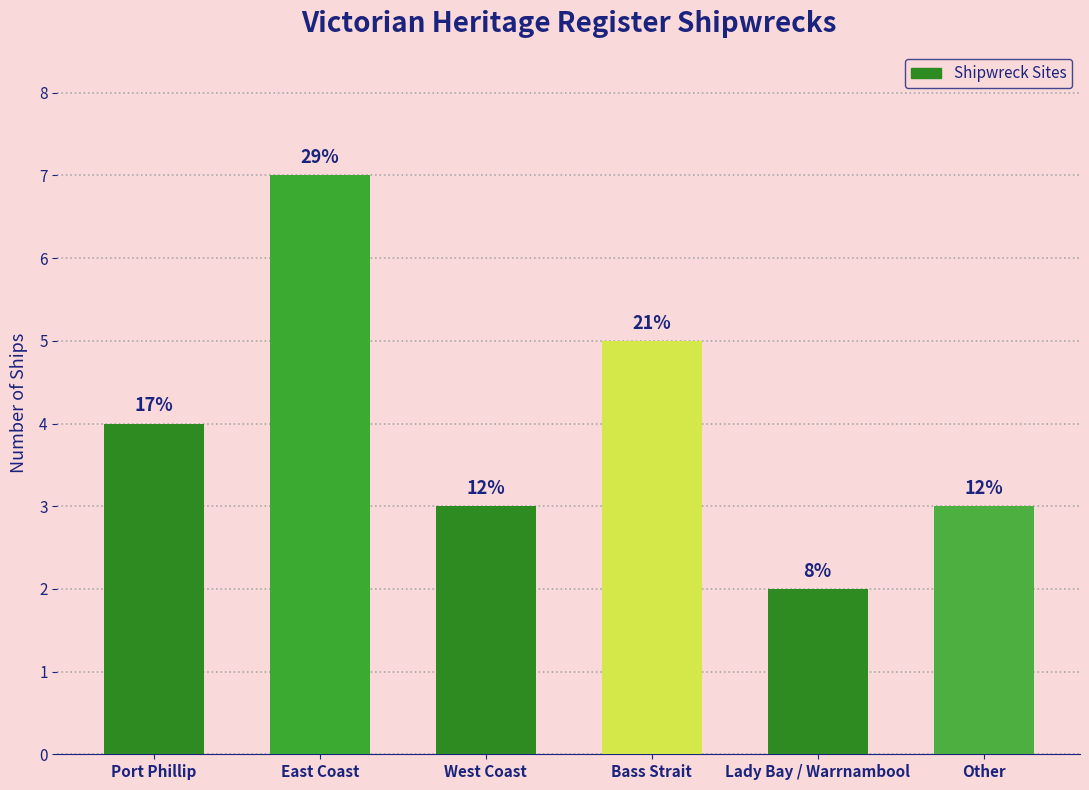

Does the chart contain any negative values?

No